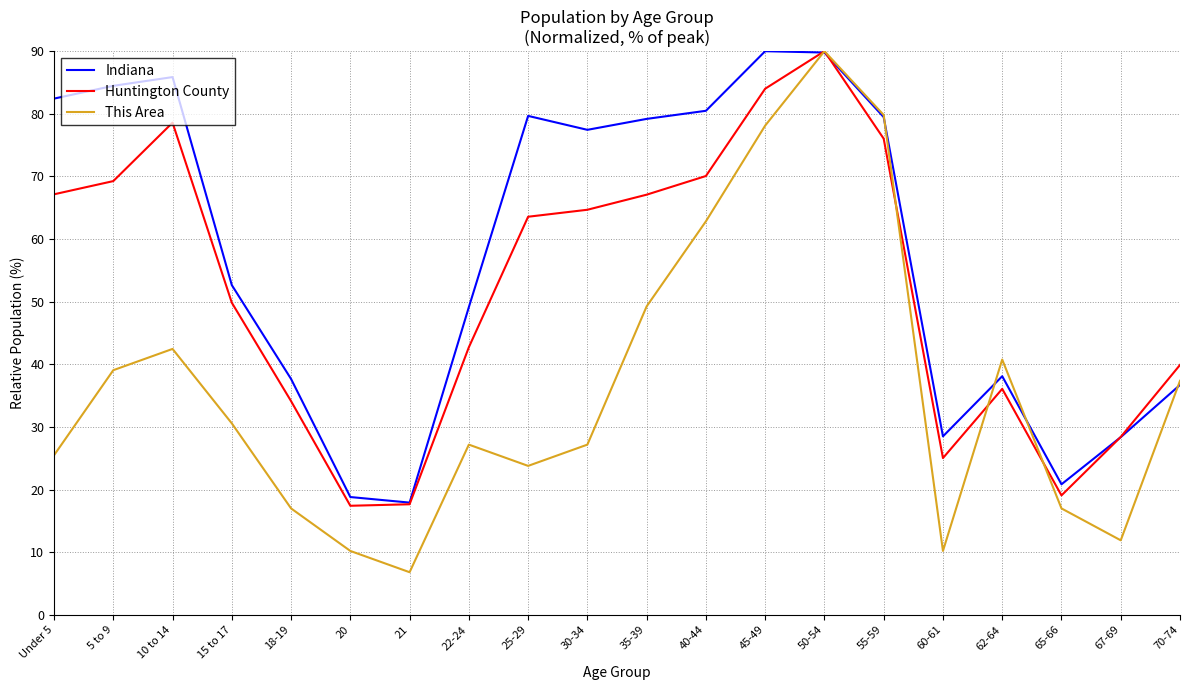

Which series changed the most between 18-19 and 55-59?

This Area